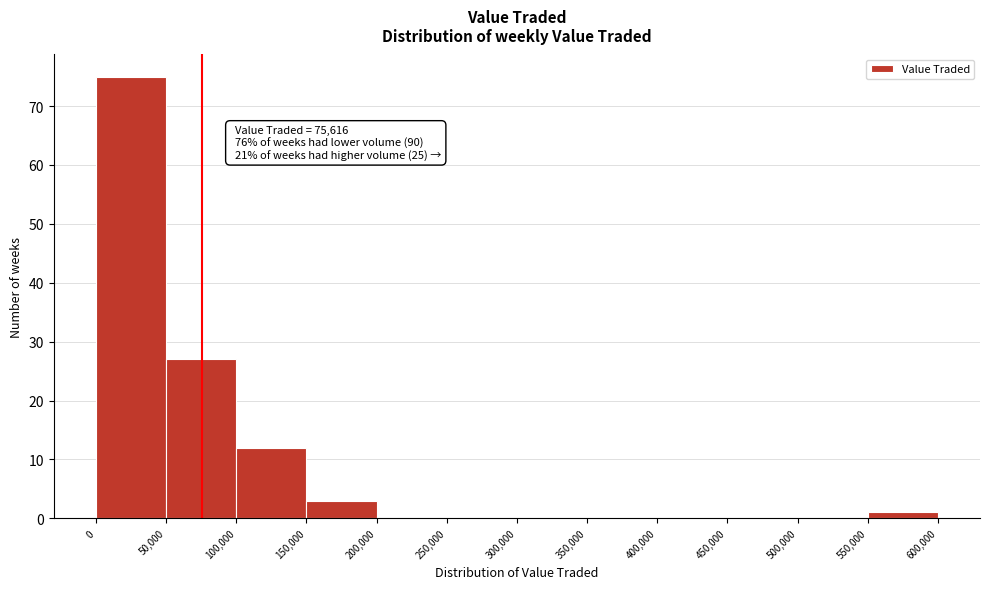

Over which range of the x-axis is the bar tallest?

0 to 50,000